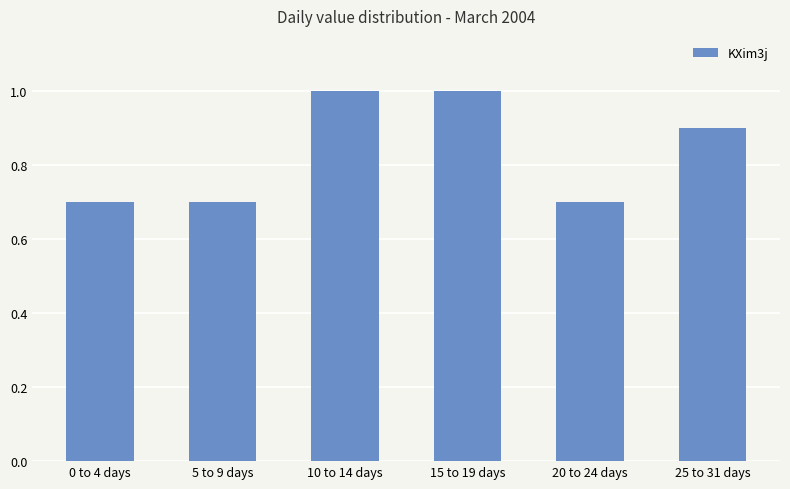

What position from the left is 5 to 9 days?

2